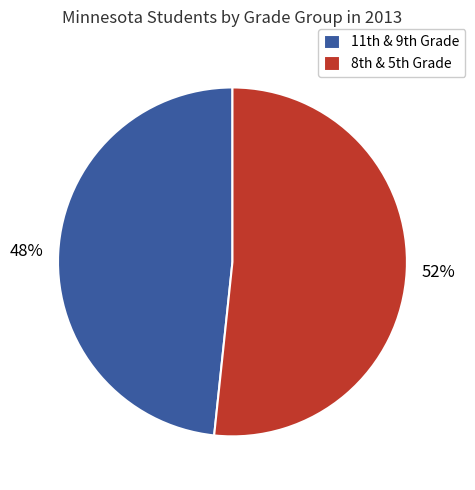

Does any single category account for the majority?

Yes